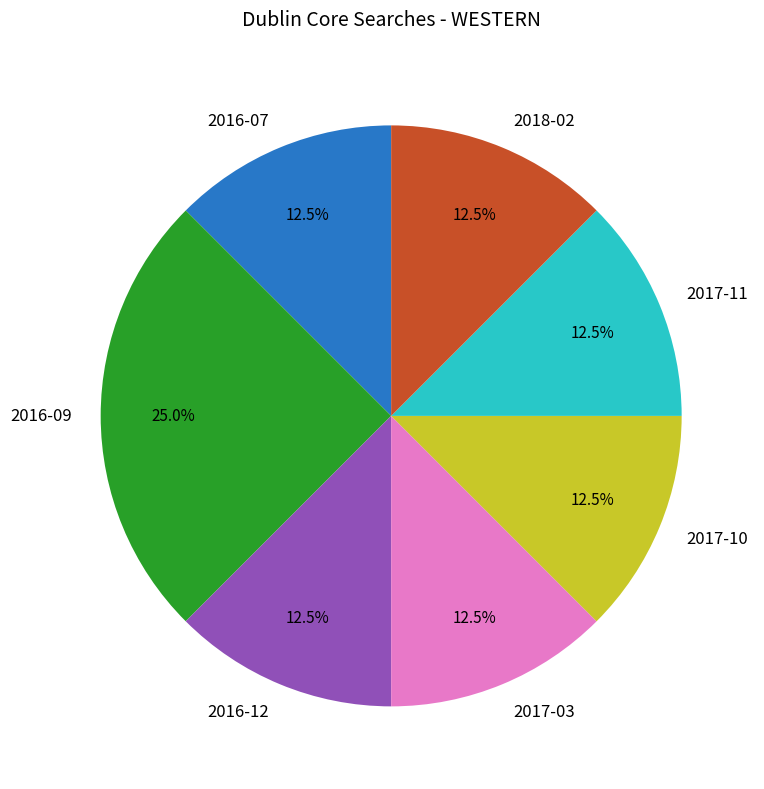

Which slice is the largest?

2016-09